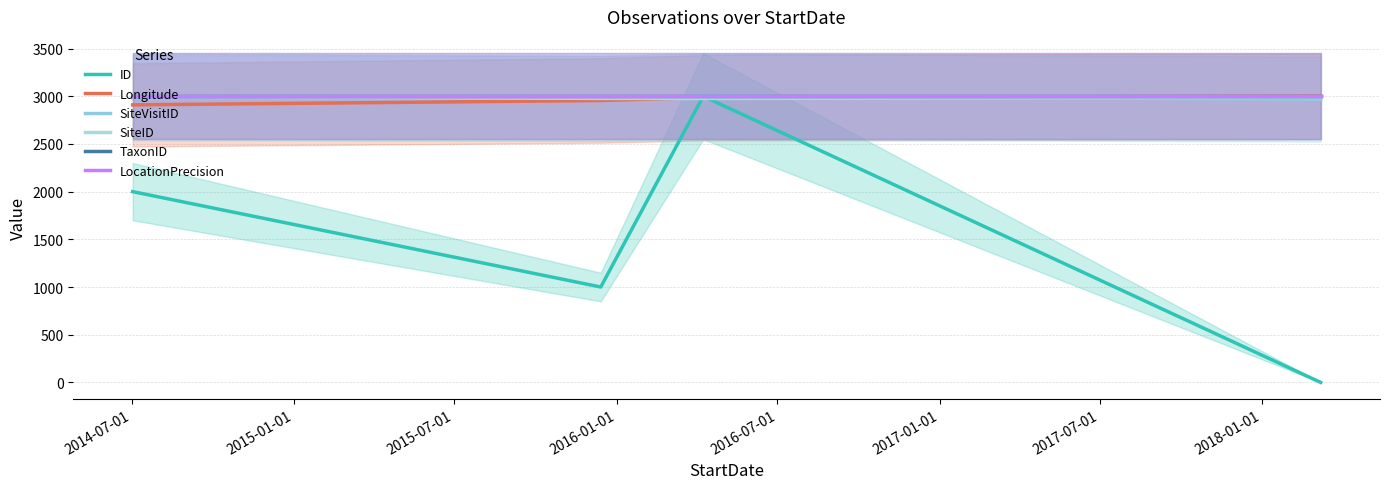

What is the label of the 4th point from the right?

2014-07-01